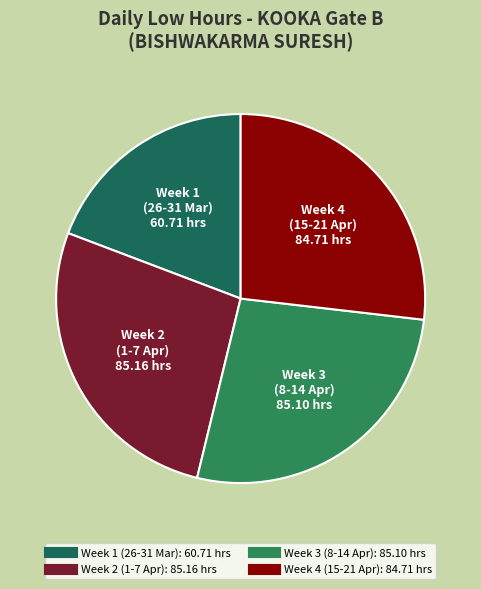

How many slices are in this pie chart?

4